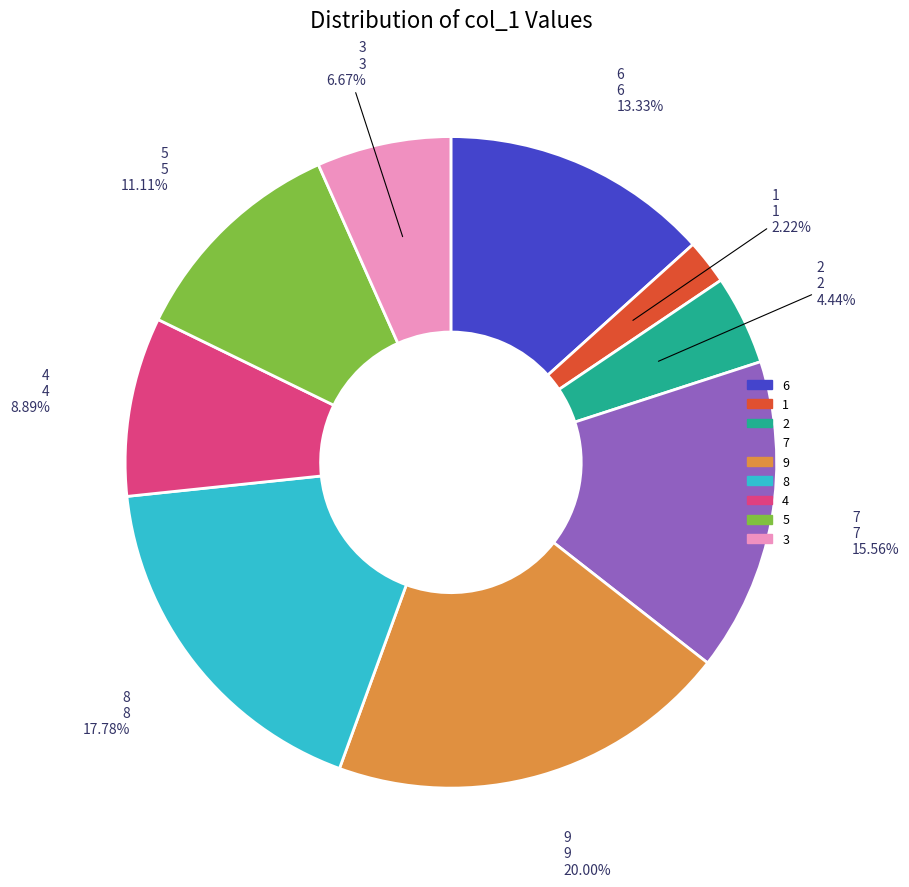

Rank the categories by value from highest to lowest.

9, 8, 7, 6, 5, 4, 3, 2, 1